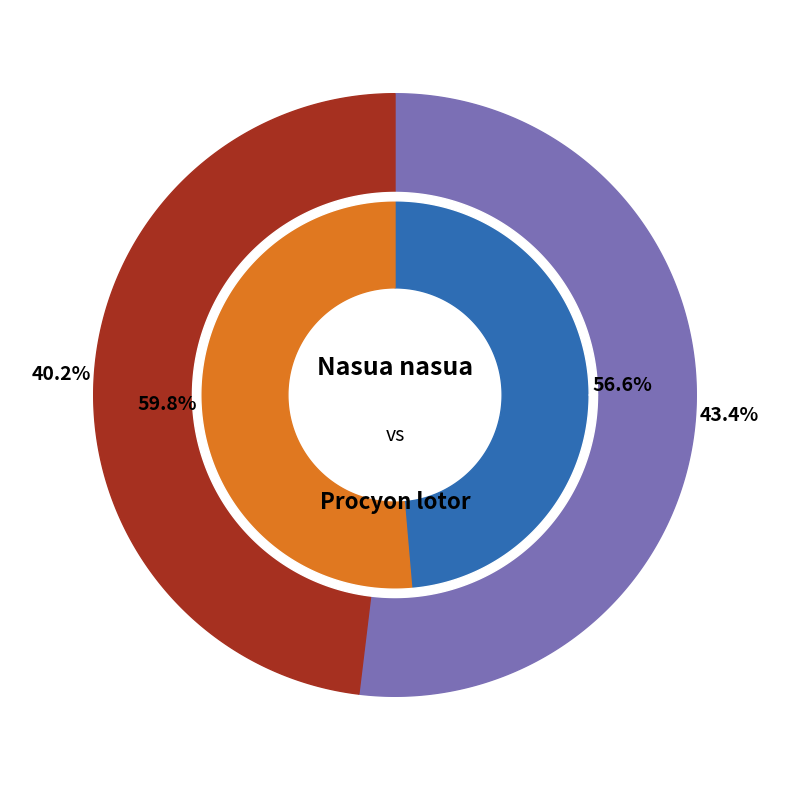

Does any single category account for the majority?

Yes